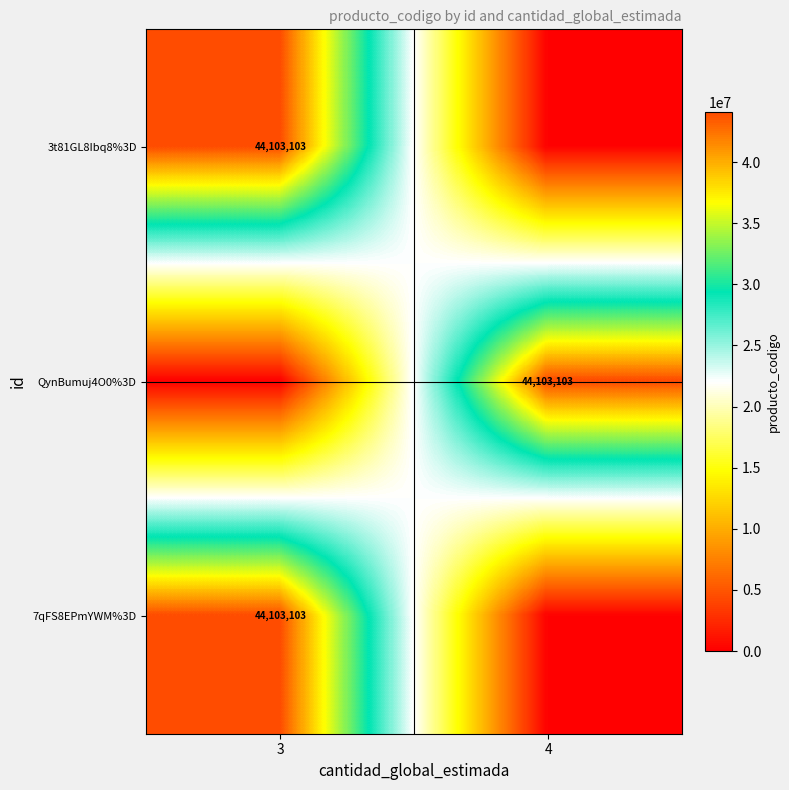

Is it true that 3t81GL8Ibq8%3D equals 72034729 at 3?

False